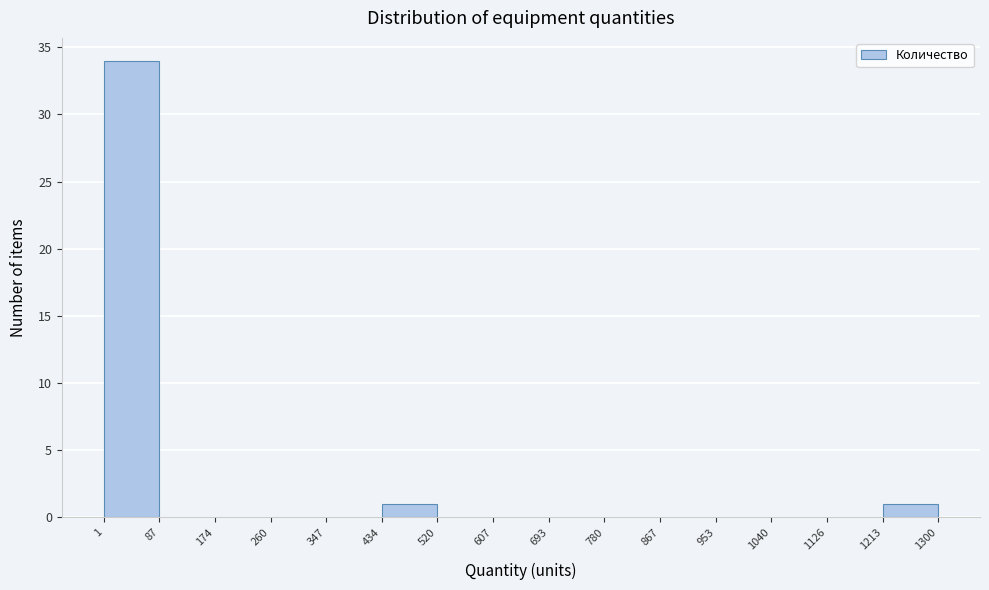

Reading left to right, list every bar in this chart as the range it spans on the x-axis followed by its height. The values are not printed on the chart, so give them approximately, as read against the axis.

1 to 87: 34
87 to 174: 0
174 to 260: 0
260 to 347: 0
347 to 434: 0
434 to 520: 1
520 to 607: 0
607 to 693: 0
693 to 780: 0
780 to 867: 0
867 to 953: 0
953 to 1040: 0
1040 to 1126: 0
1126 to 1213: 0
1213 to 1300: 1